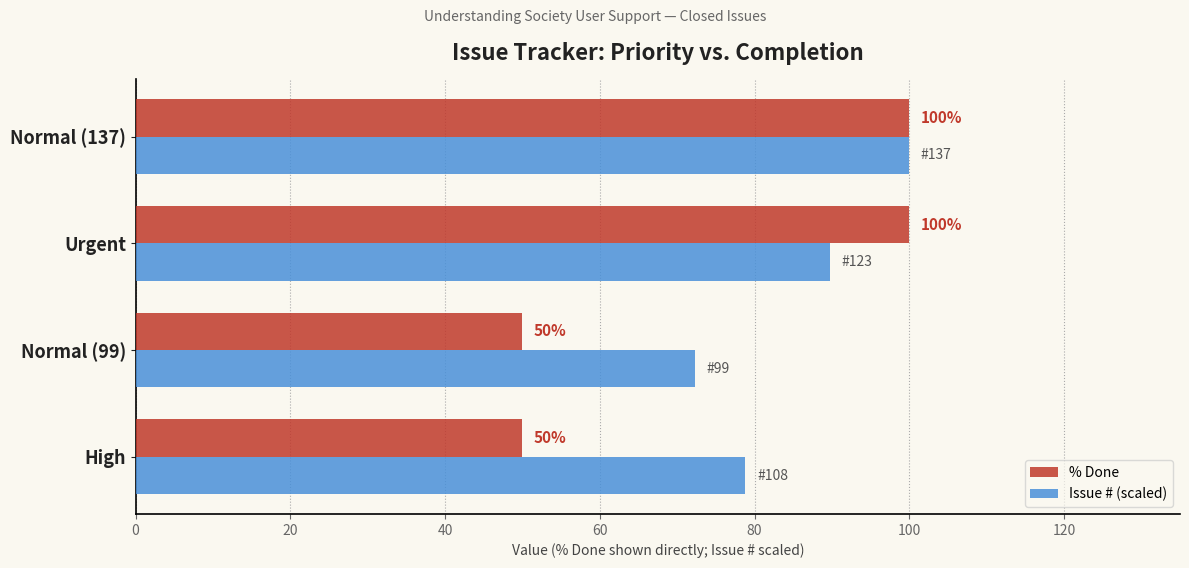

Which series has the largest total across all categories?

Issue # (scaled)